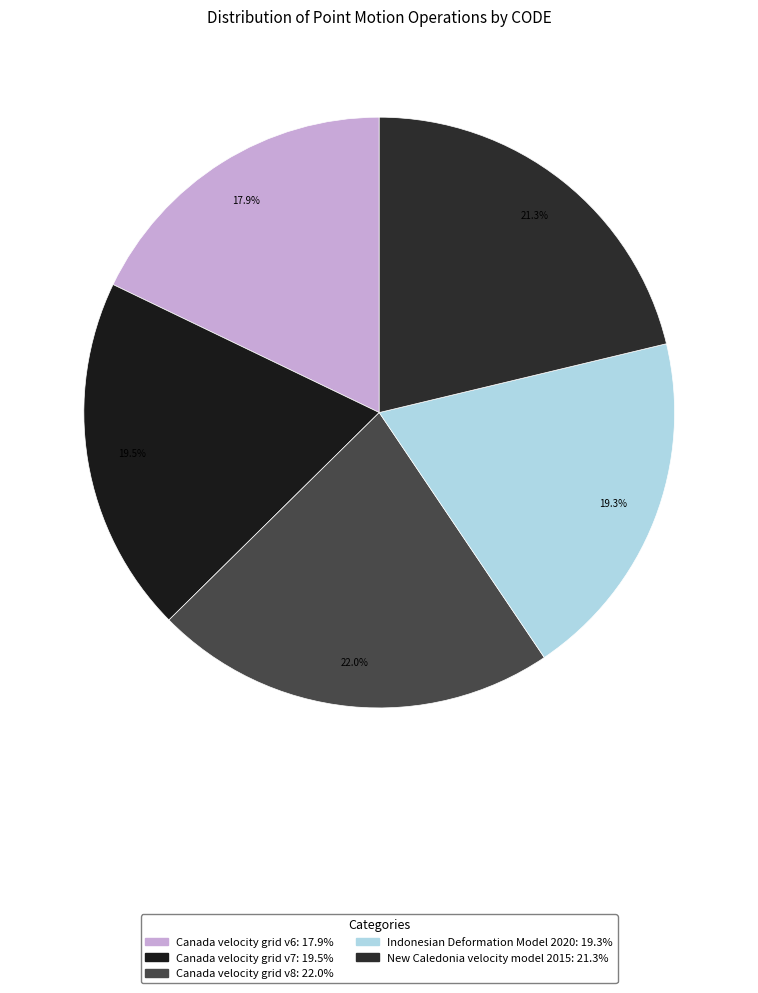

What percentage is the Canada velocity grid v6 slice, to the nearest percent?

18%